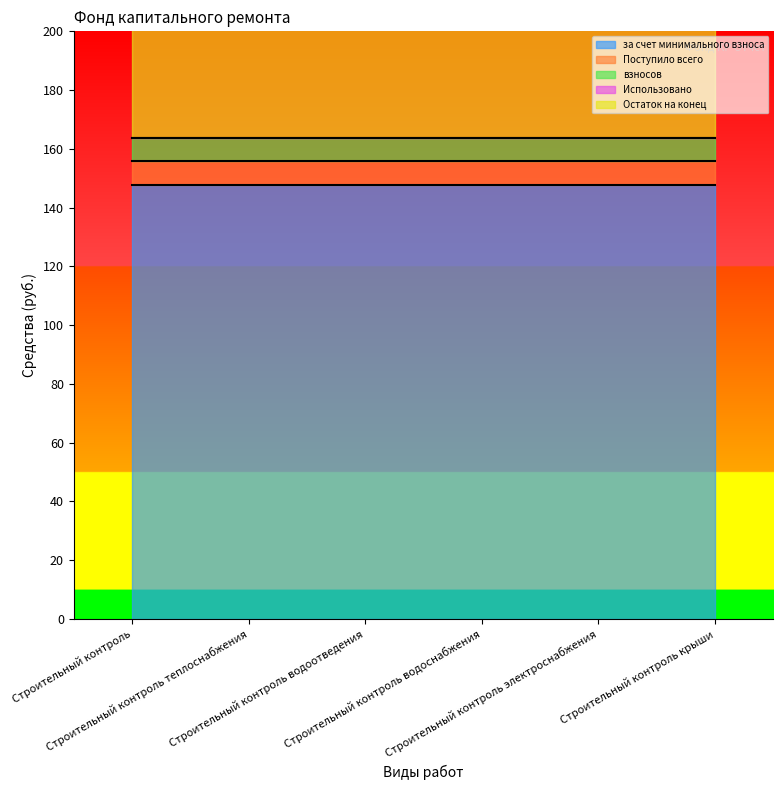

What is the maximum value for взносов?

7.9